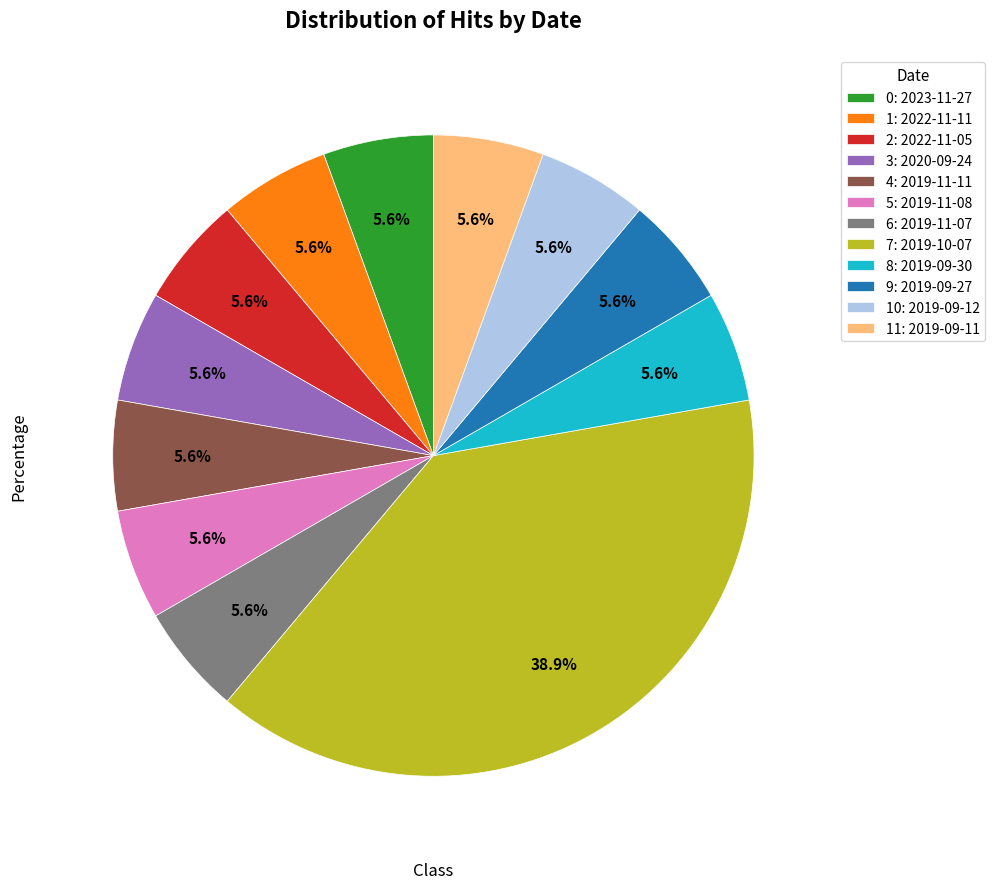

What percentage do 10: 2019-09-12 and 3: 2020-09-24 together represent?

11.1%